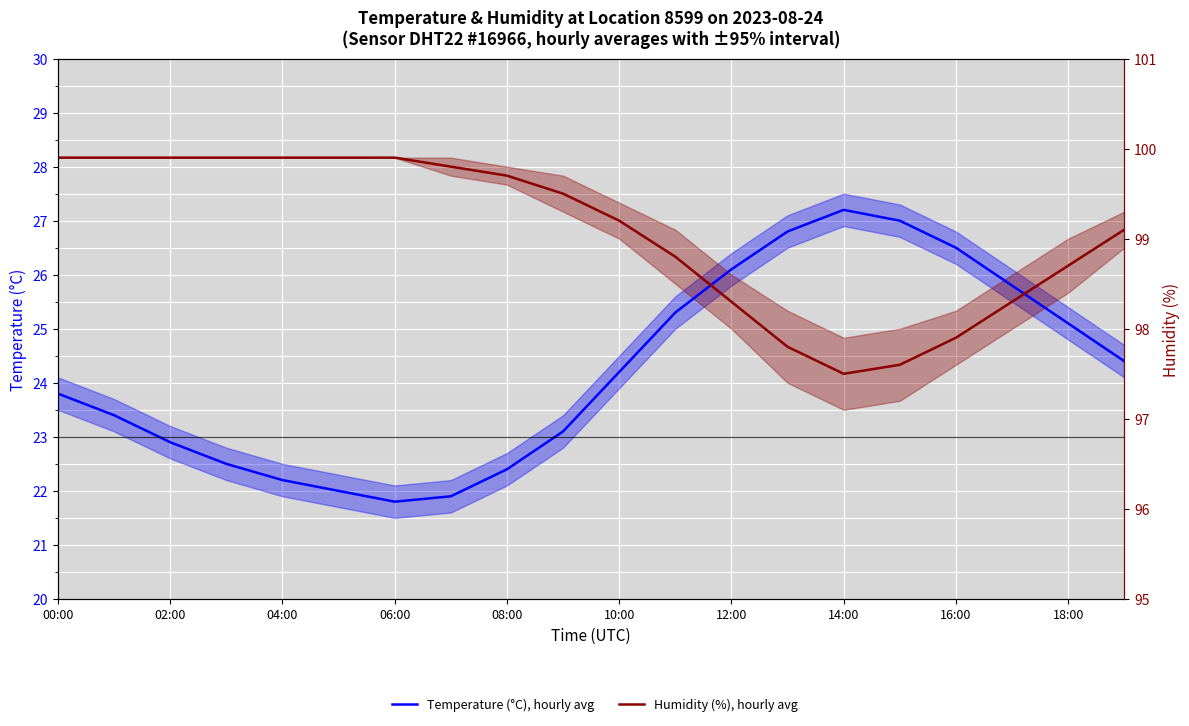

What is the difference between the Temperature (°C), hourly avg values at 12:00 and 10:00?

1.9